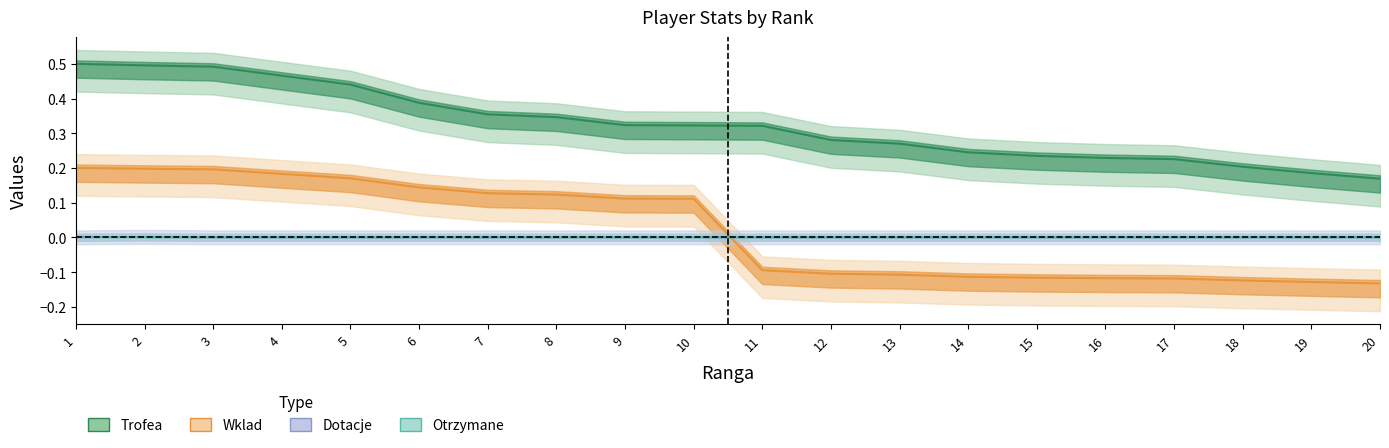

True or false: Trofea and Wklad intersect in this chart.

False